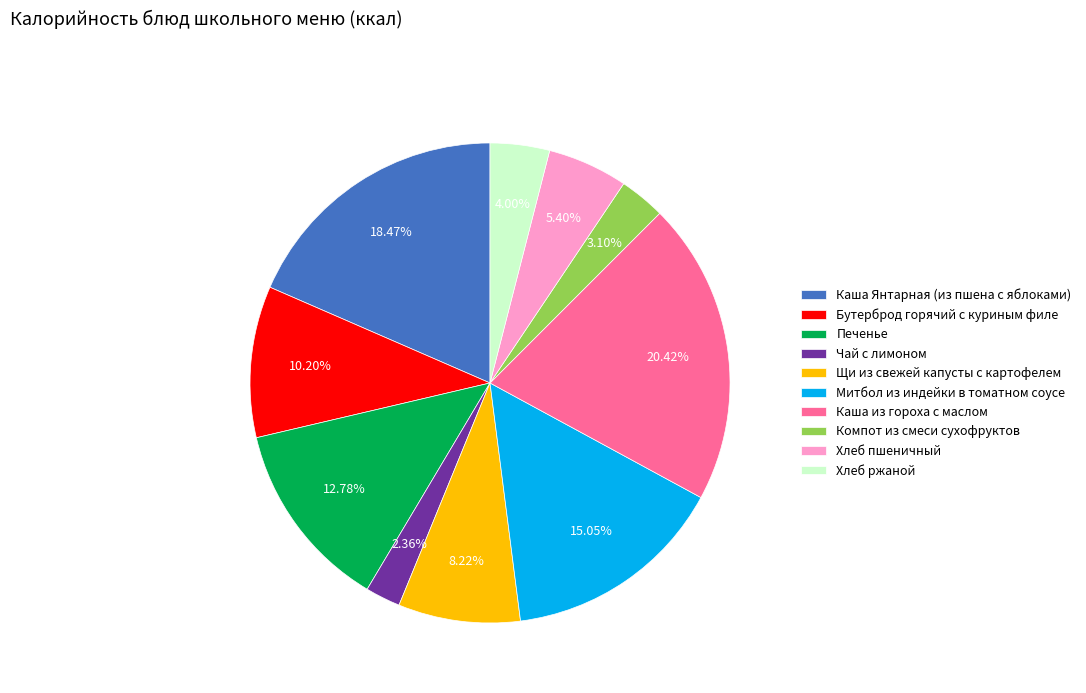

Approximately how many times larger is the value at Чай с лимоном compared to Хлеб ржаной?

0.6